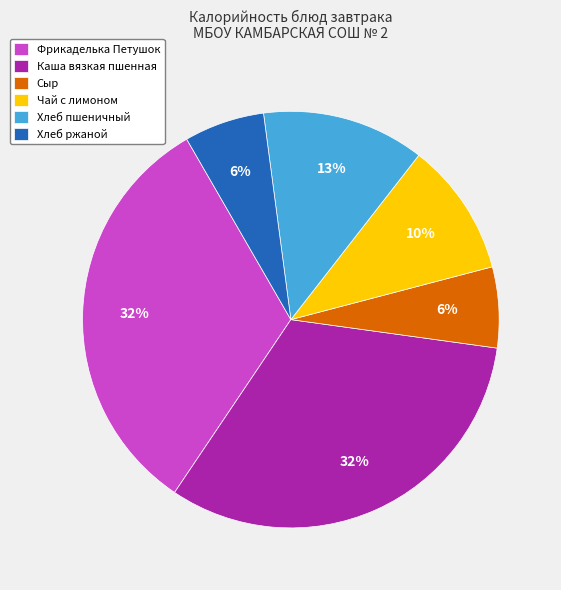

How many slices are in this pie chart?

6